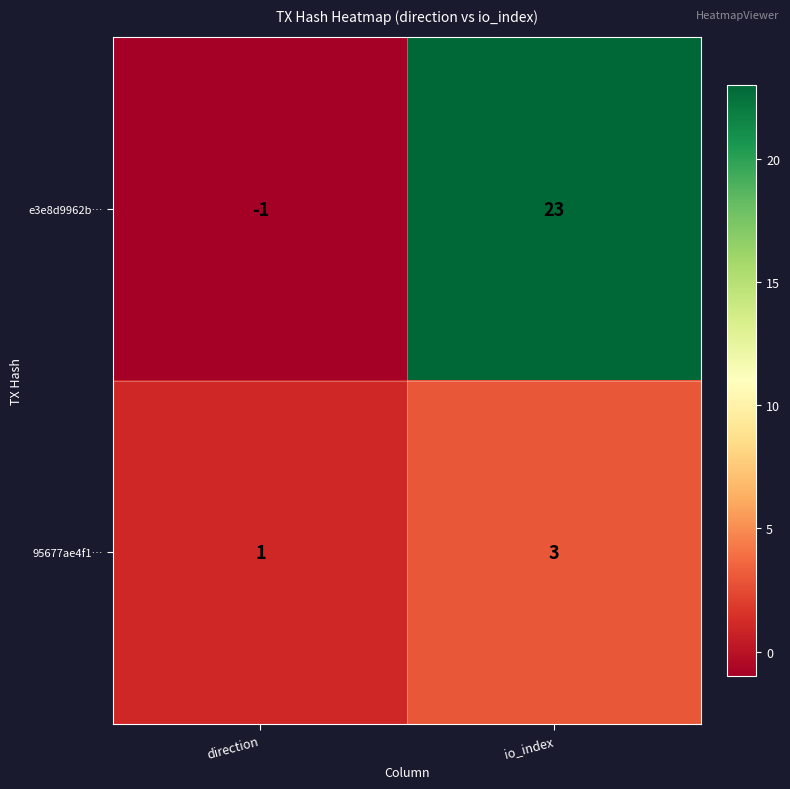

Reading right to left, what are all the values shown in this chart?

e3e8d9962b…: 23	-1
95677ae4f1…: 3	1